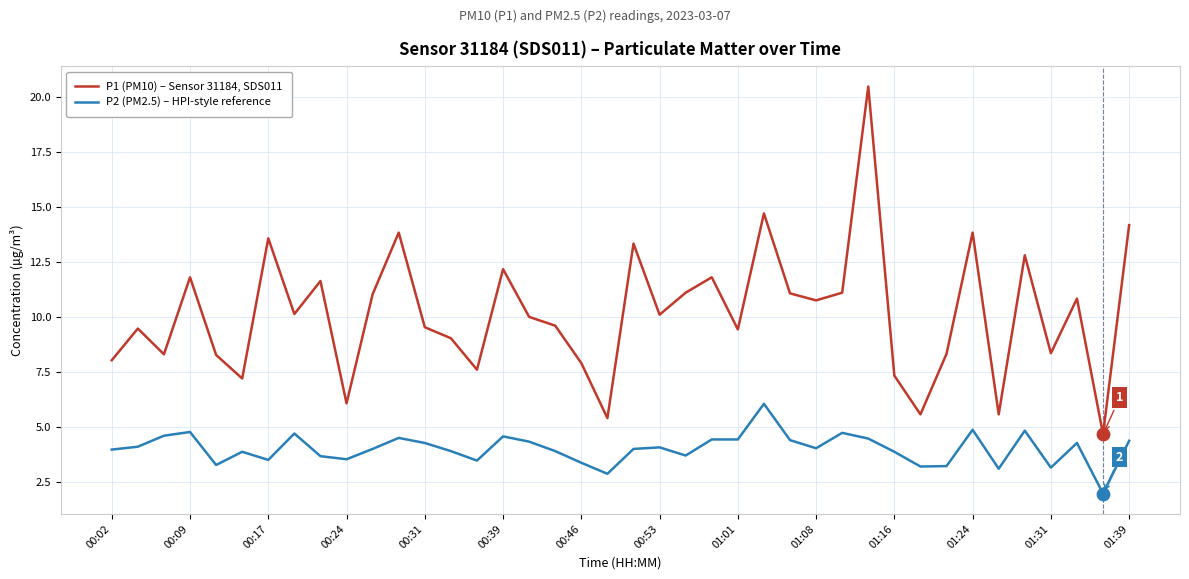

Which series has the largest total across all categories?

P1 (PM10) – Sensor 31184, SDS011